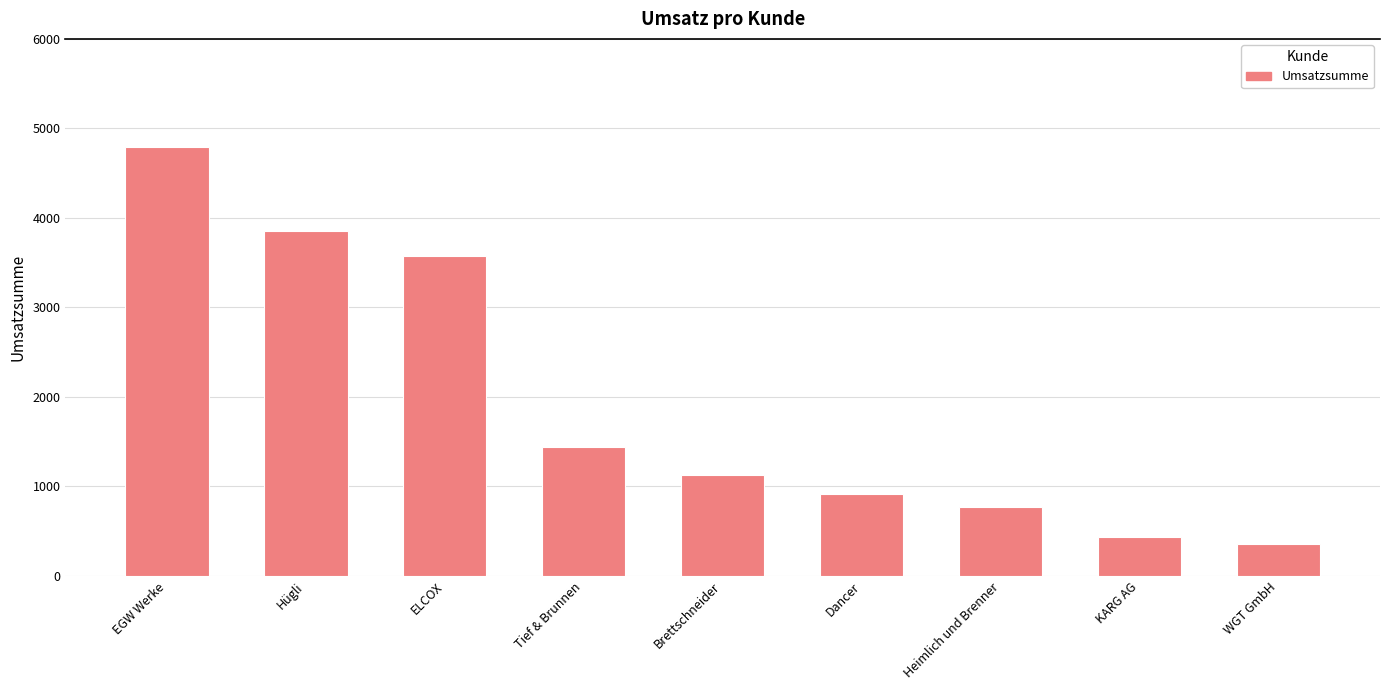

How many bars are there in total?

9